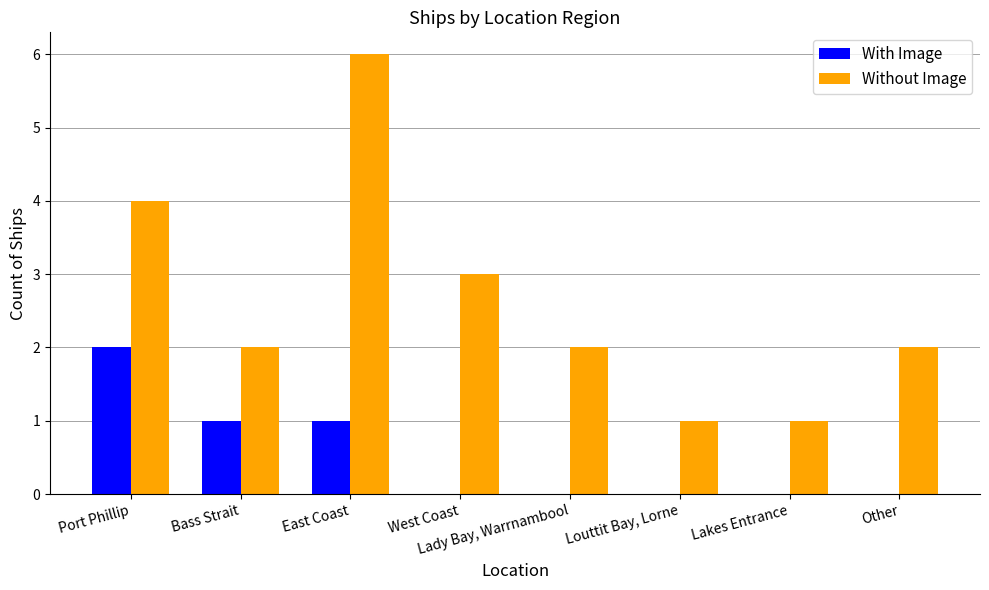

Which series changed the most between Port Phillip and West Coast?

With Image